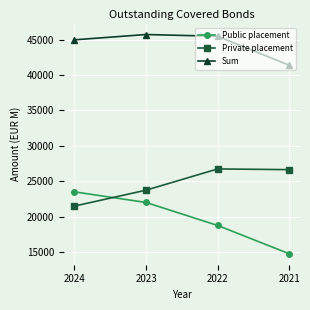

The Sum series shows 22326 at 2021. True or false?

False